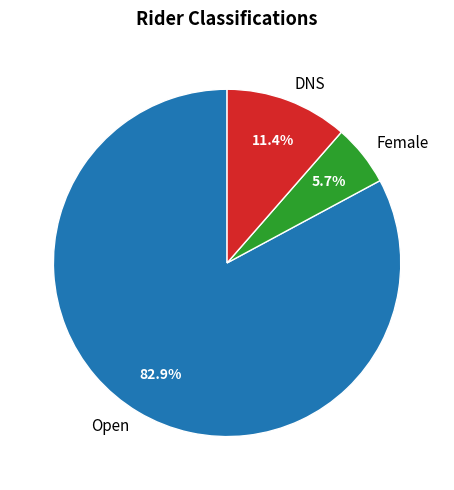

Is it true that DNS is 11% of the pie?

True